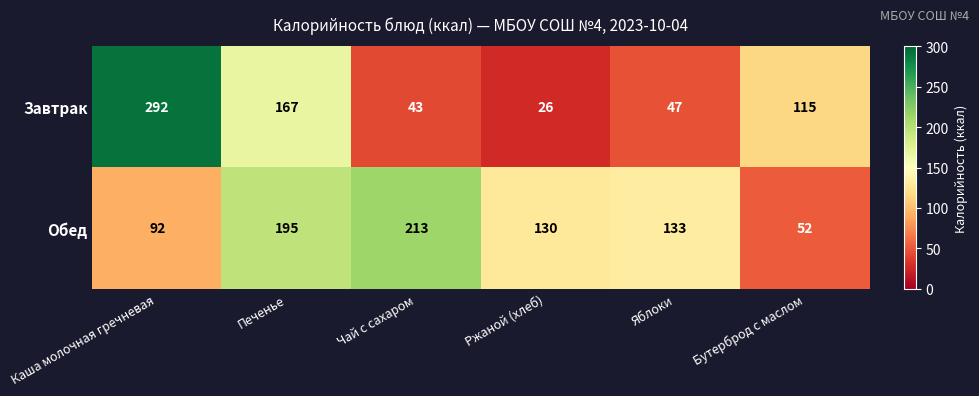

Between Каша молочная гречневая and Чай с сахаром, which series saw the biggest shift?

Завтрак